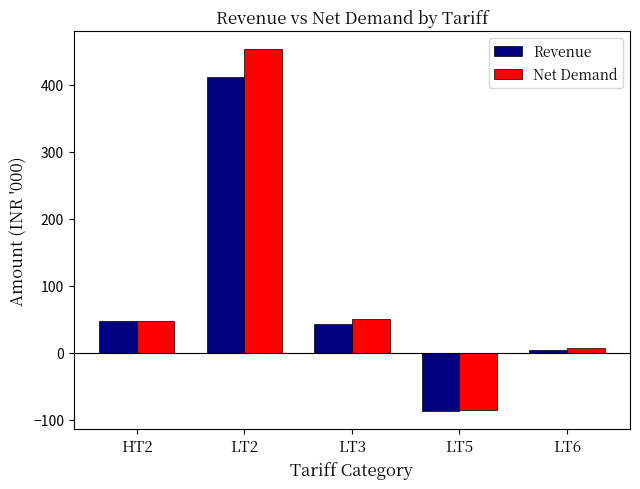

Is the value of Revenue at LT2 greater than the value of Net Demand at LT5?

Yes